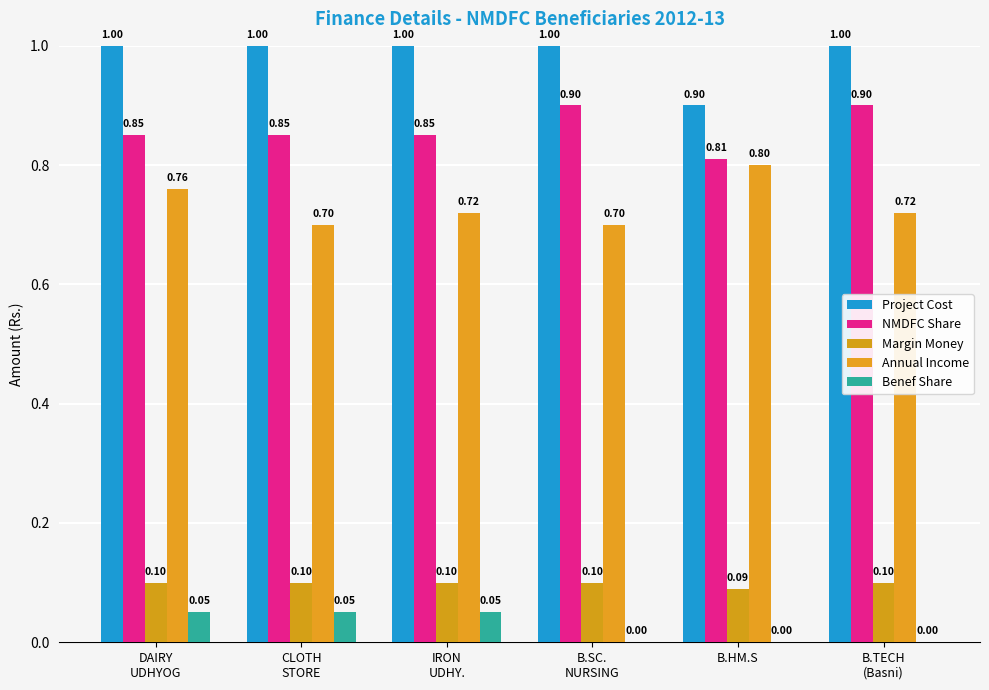

What is the label of the 3rd bar from the right?

B.SC.
NURSING